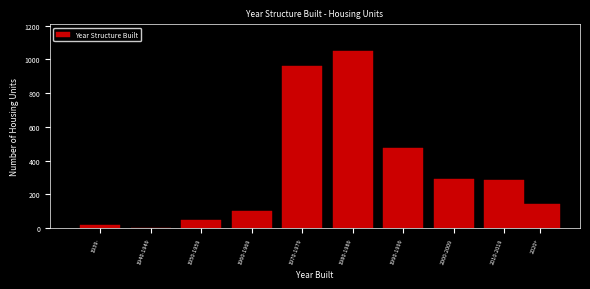

Reading right to left, list all the values displayed in this chart.

2020+=141	2010-2019=282	2000-2009=291	1990-1999=475	1980-1989=1051	1970-1979=964	1960-1969=99	1950-1959=45	1940-1949=0	1939-=17